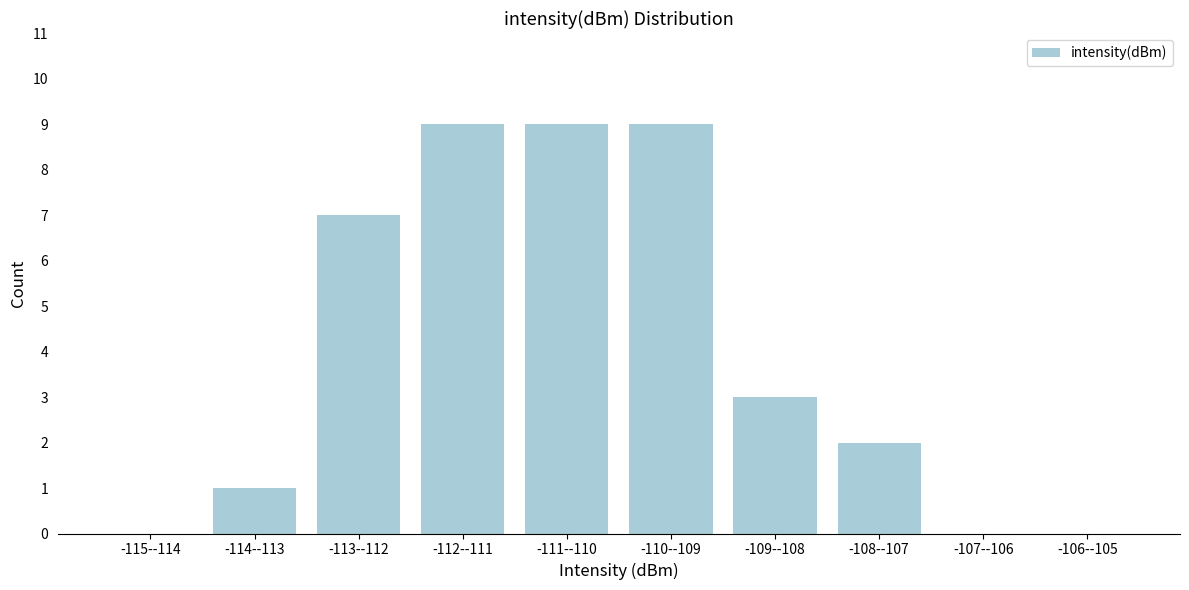

Reading right to left, what are all the values shown in this chart?

-106--105=0	-107--106=0	-108--107=2	-109--108=3	-110--109=9	-111--110=9	-112--111=9	-113--112=7	-114--113=1	-115--114=0